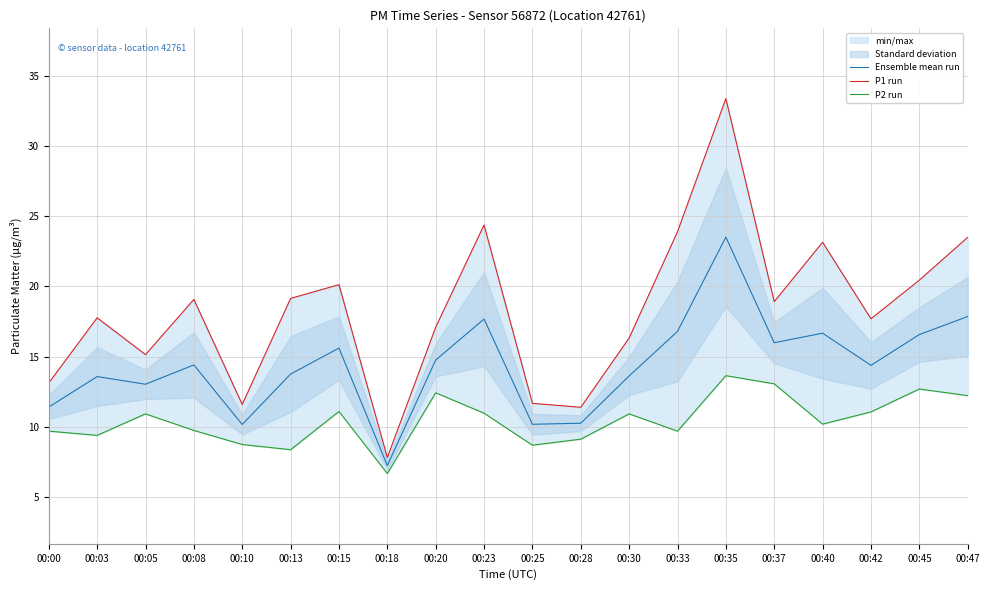

True or false: P1 run has more than 2 points higher than both neighbors.

True